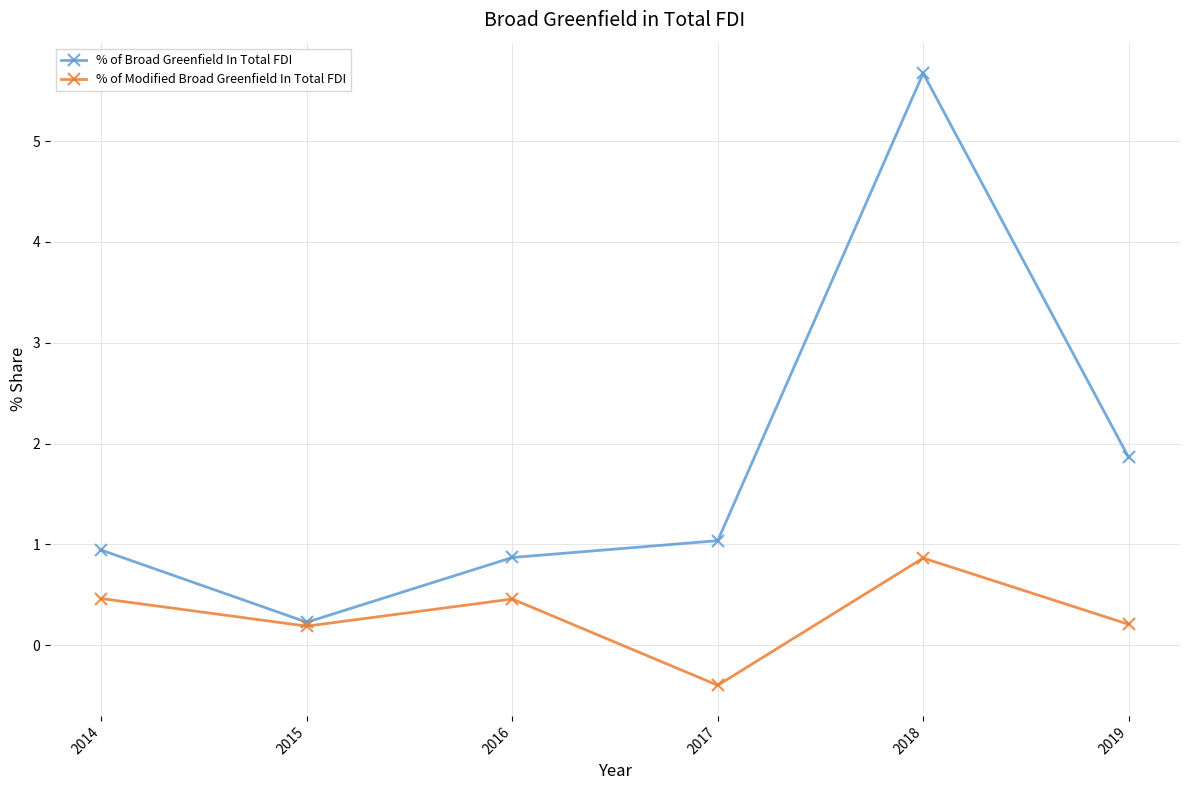

At which category is the sum across all series the highest?

2018